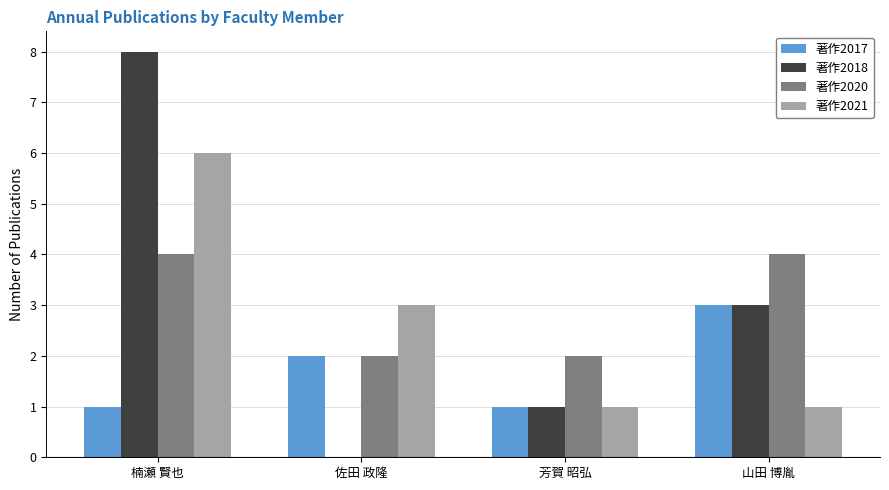

What is the average value of the 著作2017 series?

2